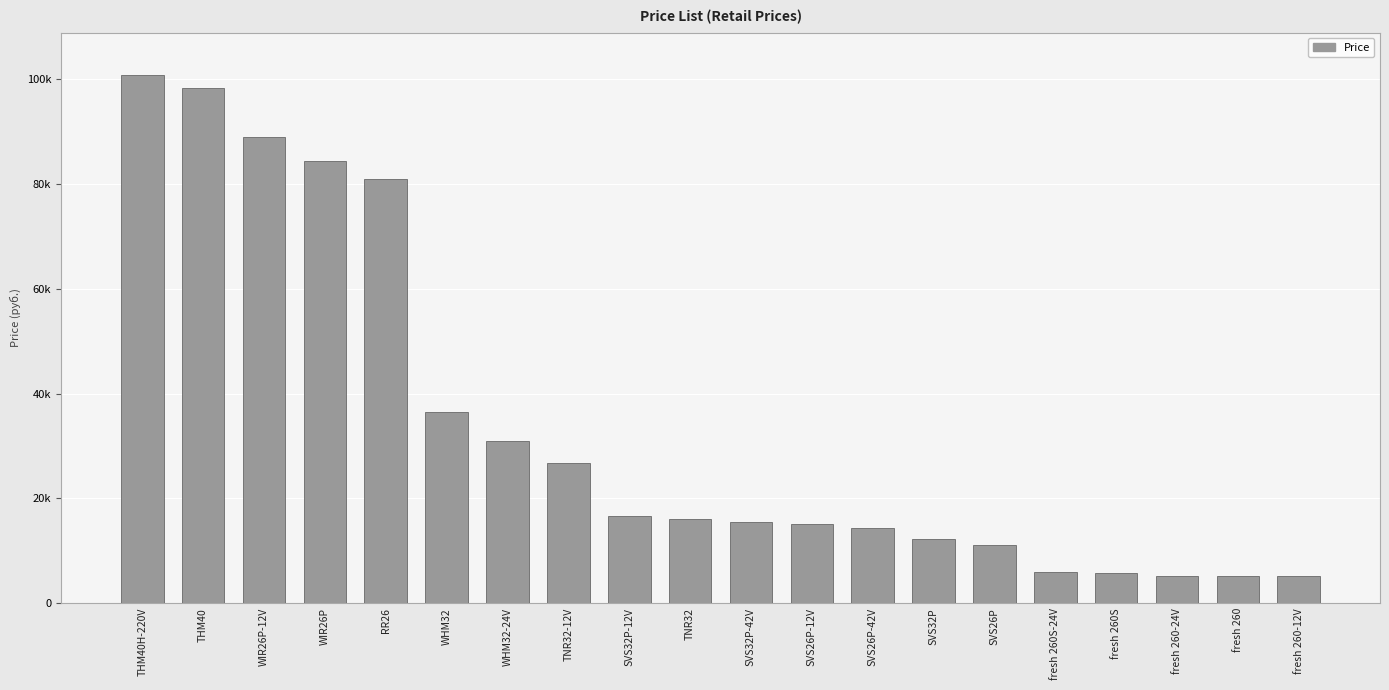

Does the chart contain any negative values?

No